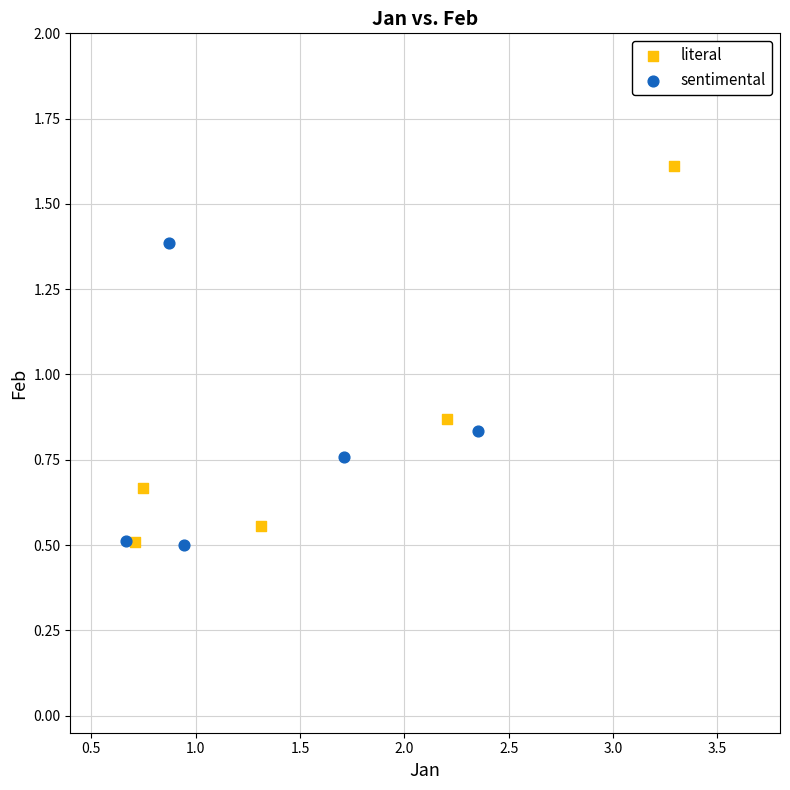

Which series contains the highest Y value?

literal